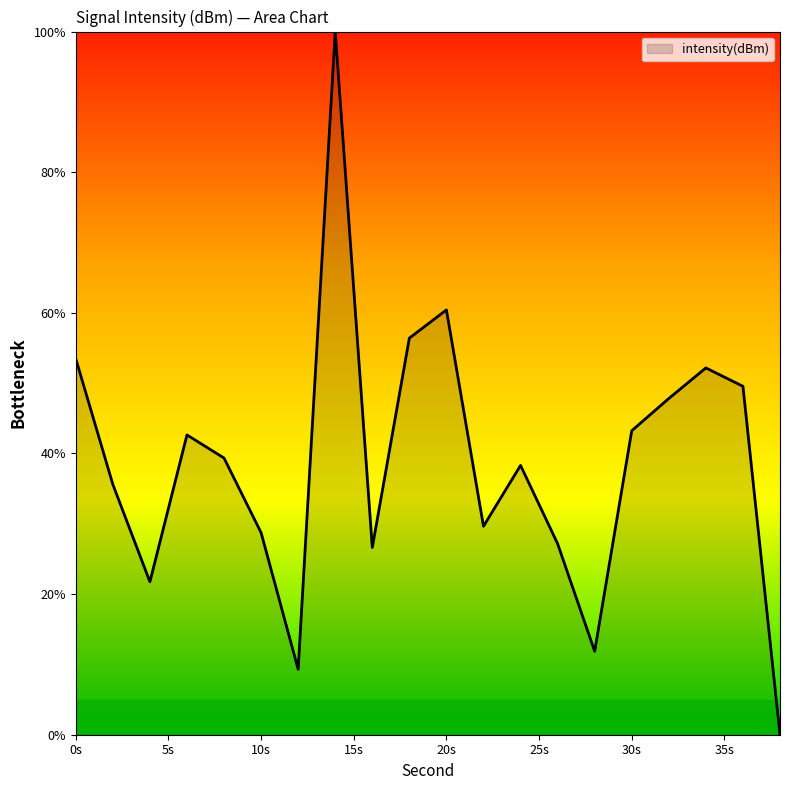

What is the difference between the maximum and minimum values?

100.0